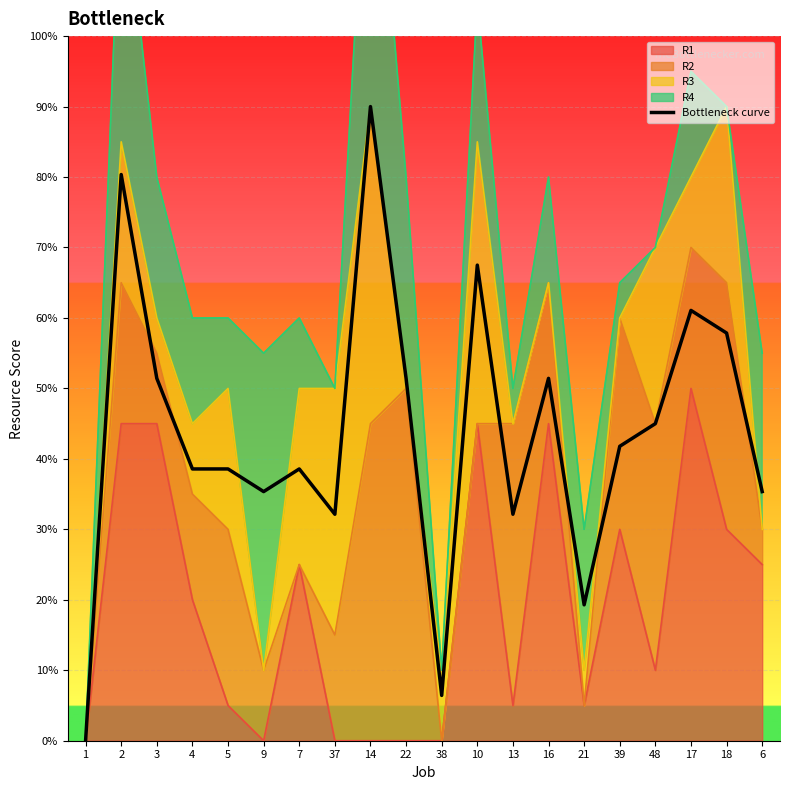

Approximately how many times larger is the value at 39 compared to 37?

1.3